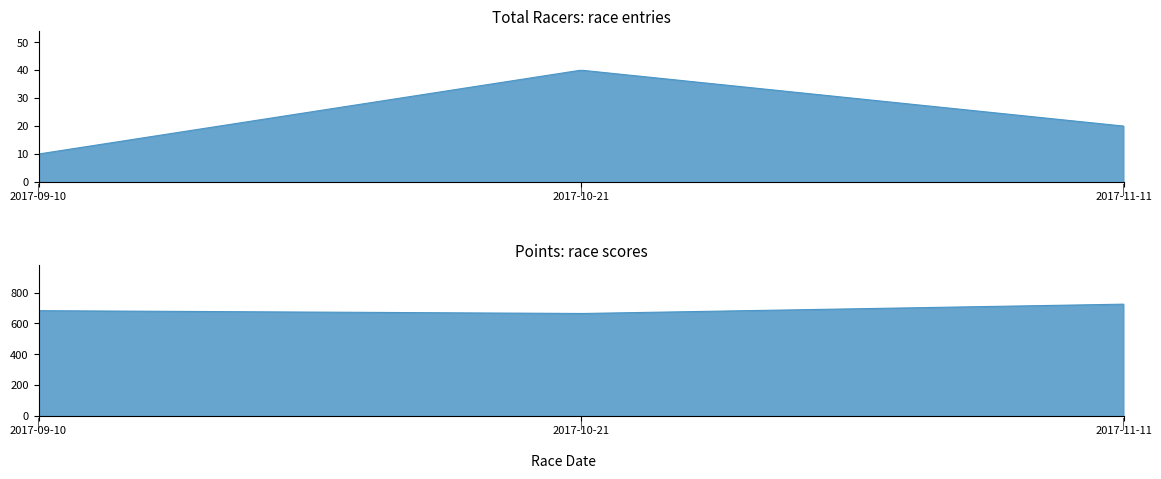

What is the label of the 2nd point from the left?

2017-10-21